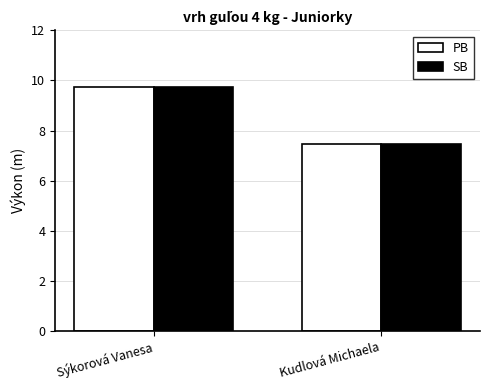

Reading right to left, what are all the values shown in this chart?

PB: 7.5	9.8
SB: 7.5	9.8